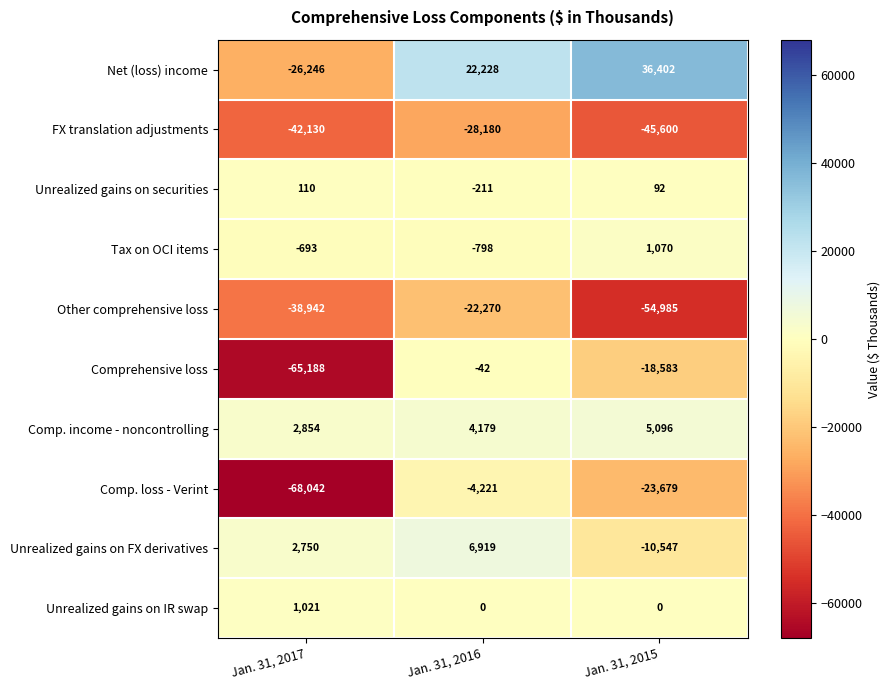

What is the sum of all Comprehensive loss values?

-83813